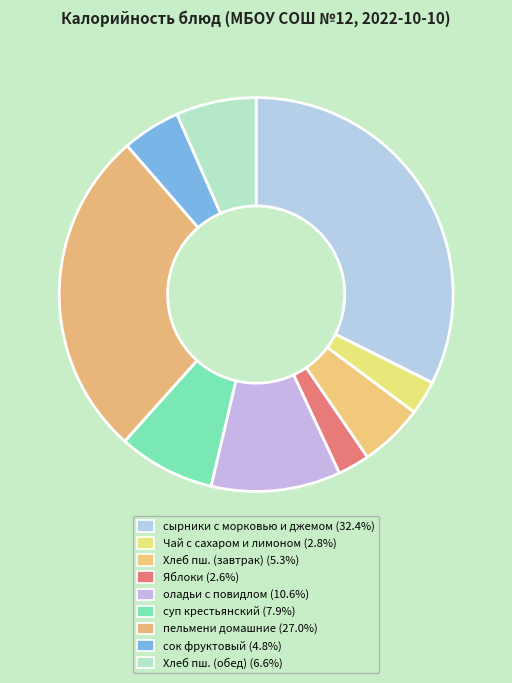

Which category has the biggest portion of the pie?

сырники с морковью и джемом